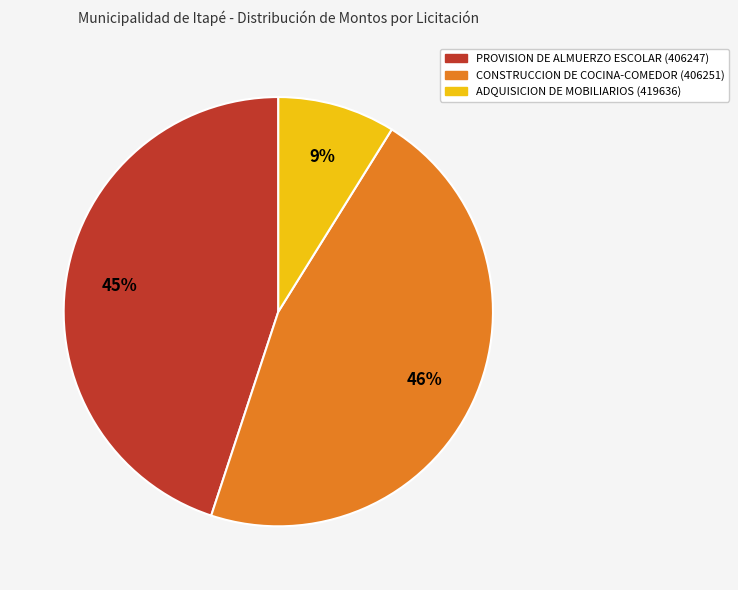

True or false: CONSTRUCCION DE COCINA-COMEDOR (406251) accounts for 46% of the total.

True